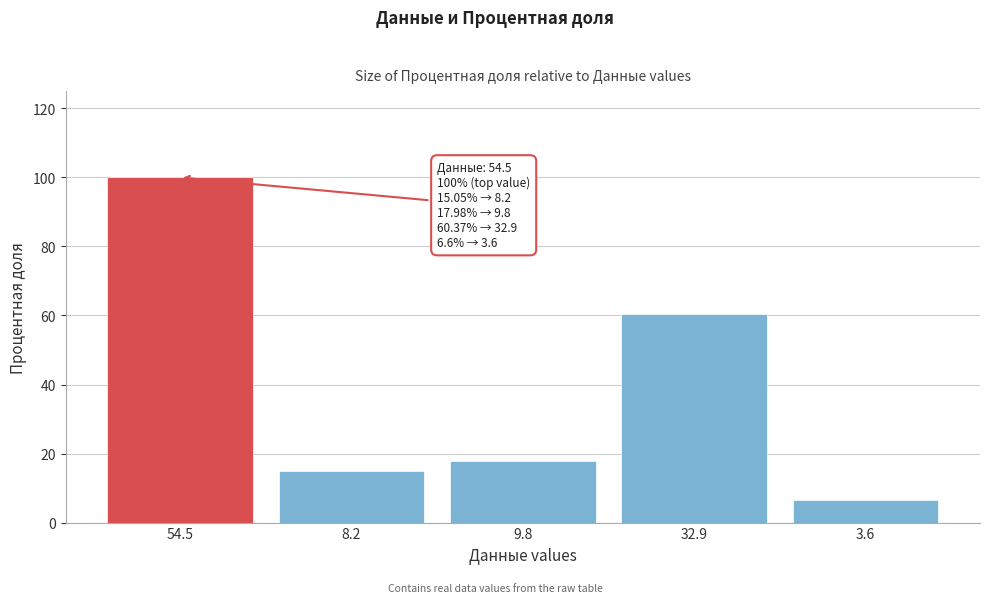

Reading left to right, list all the values displayed in this chart.

54.5=100.0	8.2=15.1	9.8=18.0	32.9=60.4	3.6=6.6